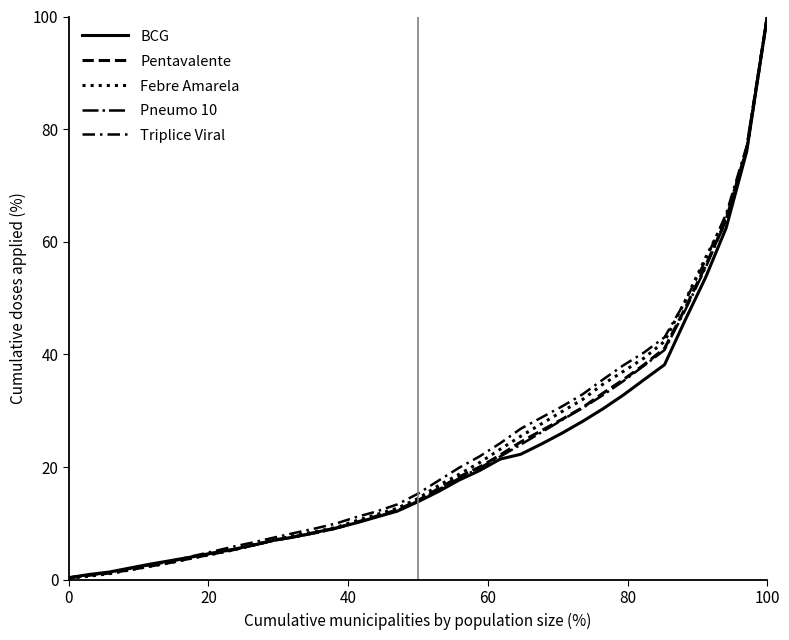

How many lines are shown in the chart?

5